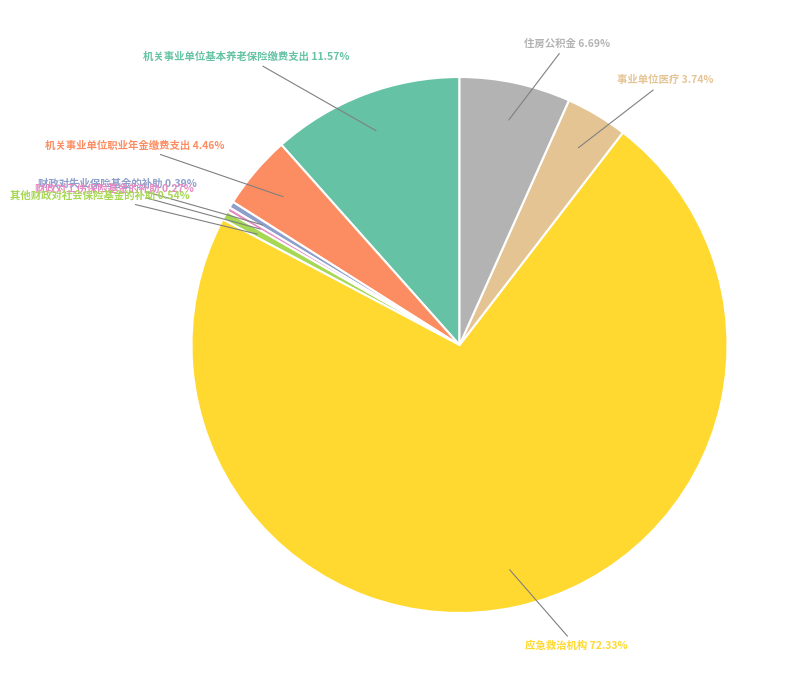

The 住房公积金 slice represents 1% of the pie. True or false?

False